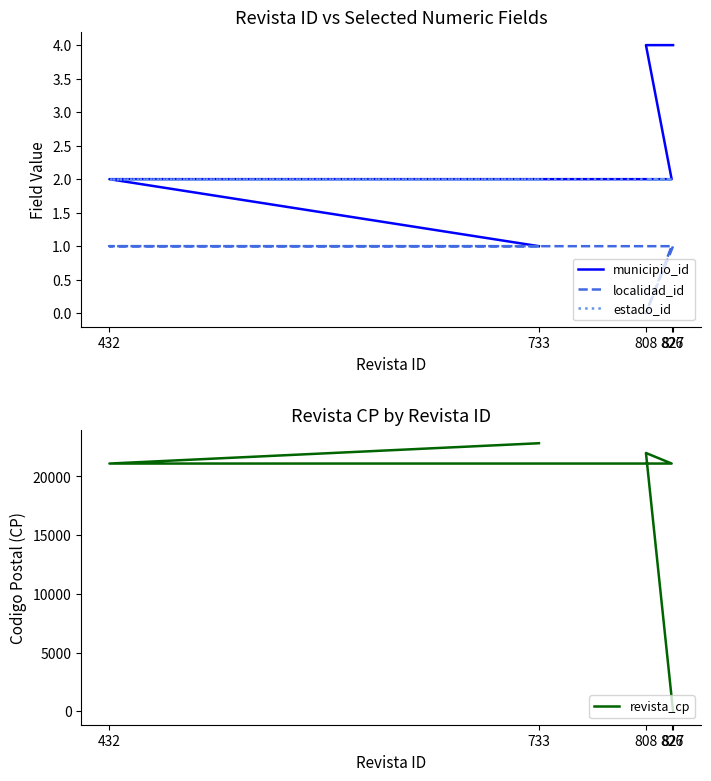

What is the difference between the highest and lowest values at 827?

4